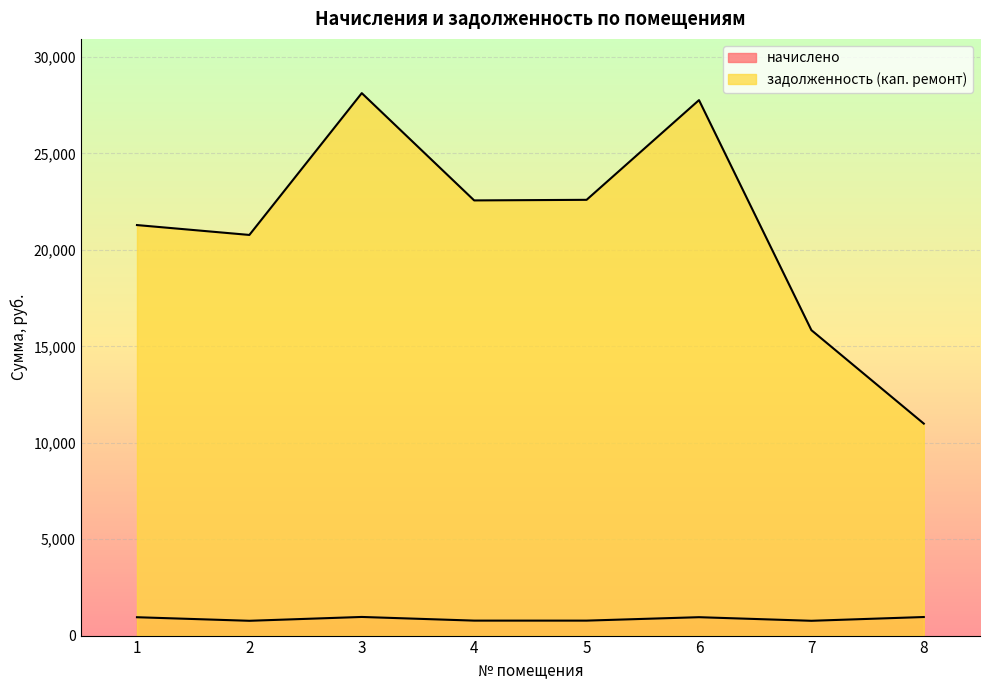

Which series changed the most between 3 and 8?

задолженность (кап. ремонт)